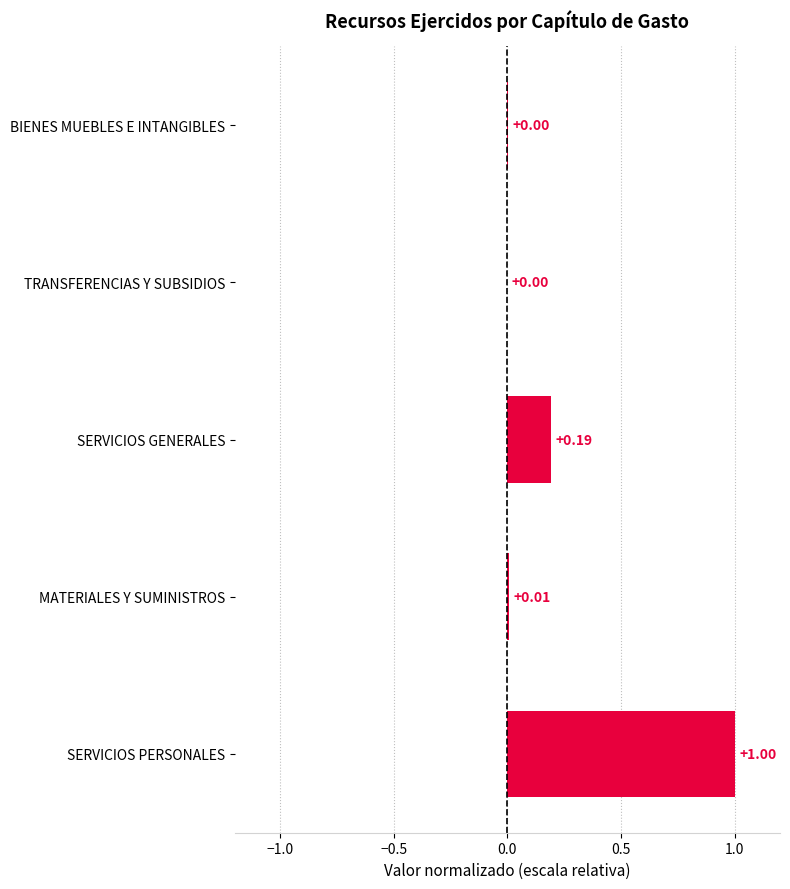

Which has a higher value, BIENES MUEBLES E INTANGIBLES or MATERIALES Y SUMINISTROS?

MATERIALES Y SUMINISTROS